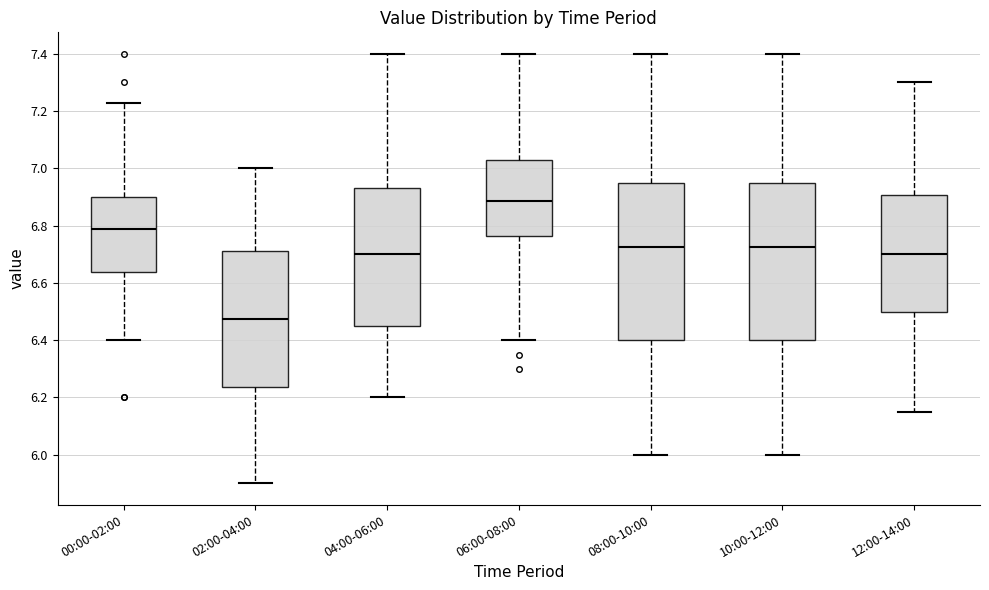

Where does the lower whisker of the box for 02:00-04:00 end on the y-axis? The values are not printed on the chart, so give them approximately, as read against the axis.

5.90